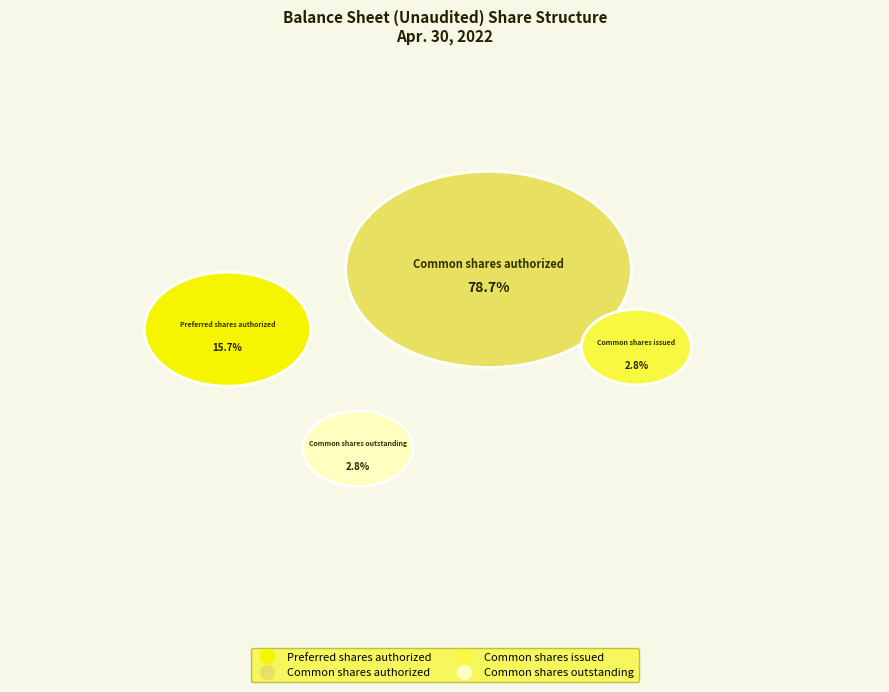

The Preferred shares outstanding slice represents 1% of the pie. True or false?

False